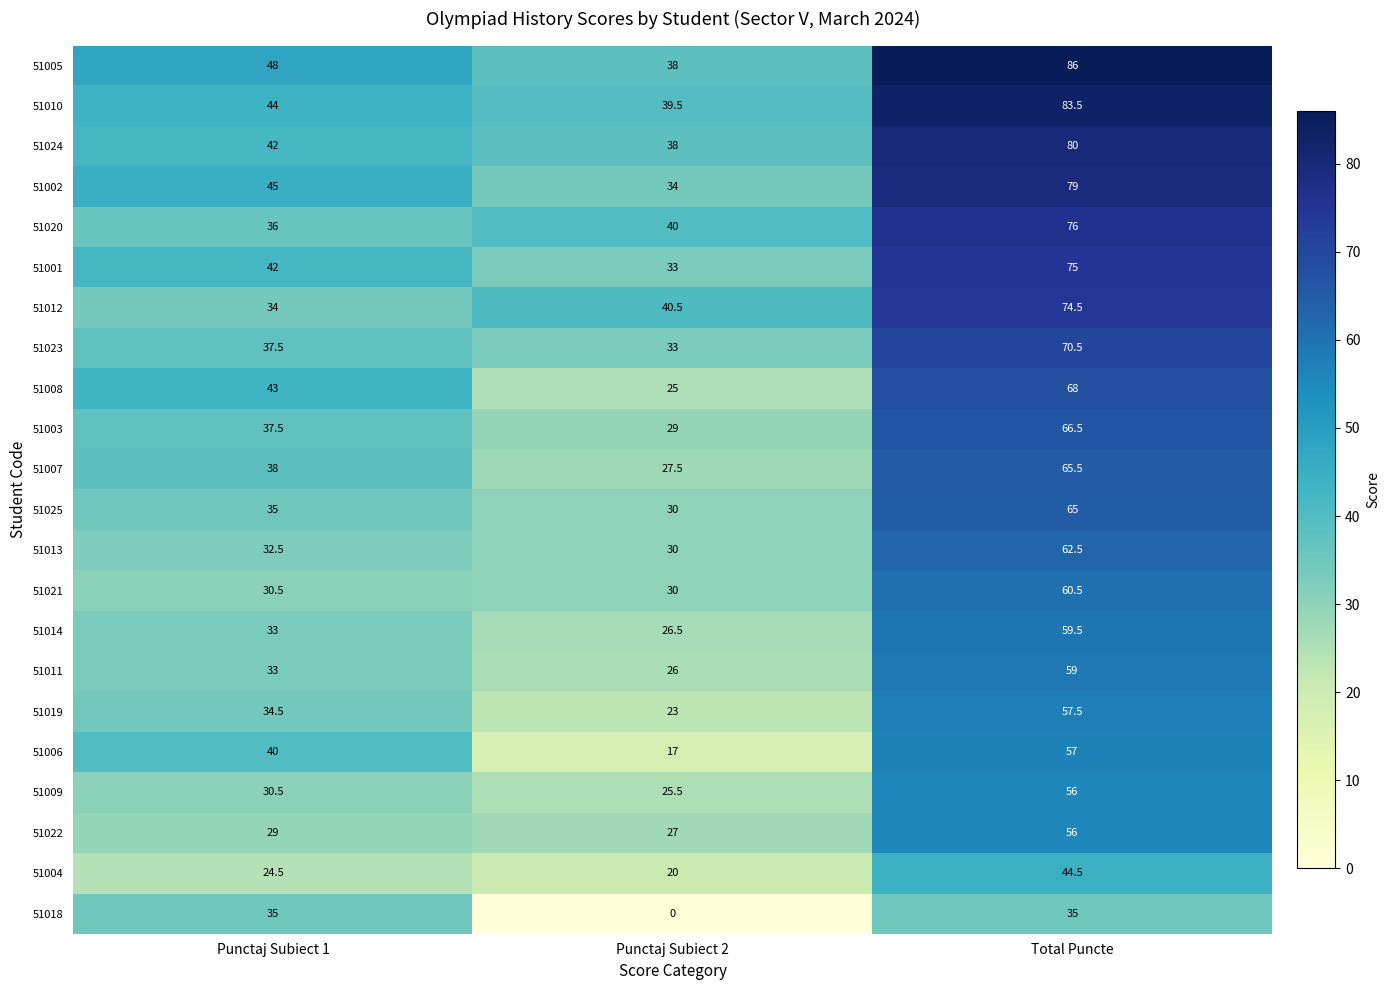

Which series has the widest spread of values?

51005